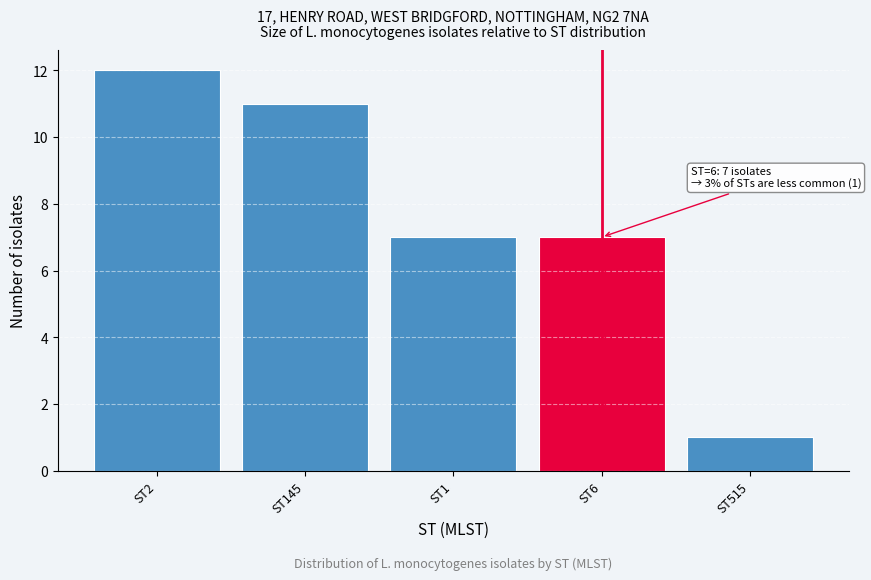

Reading left to right, list all the values displayed in this chart.

ST2=12	ST145=11	ST1=7	ST6=7	ST515=1